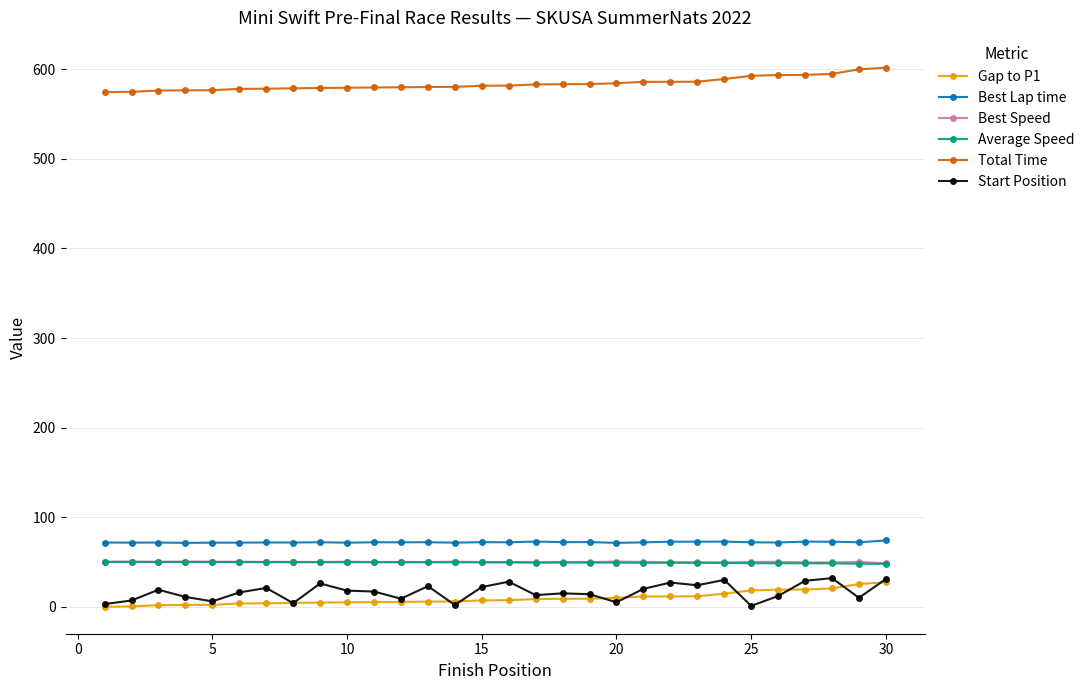

What is the value of the Best Lap time point at the 29th from the left?

72.0